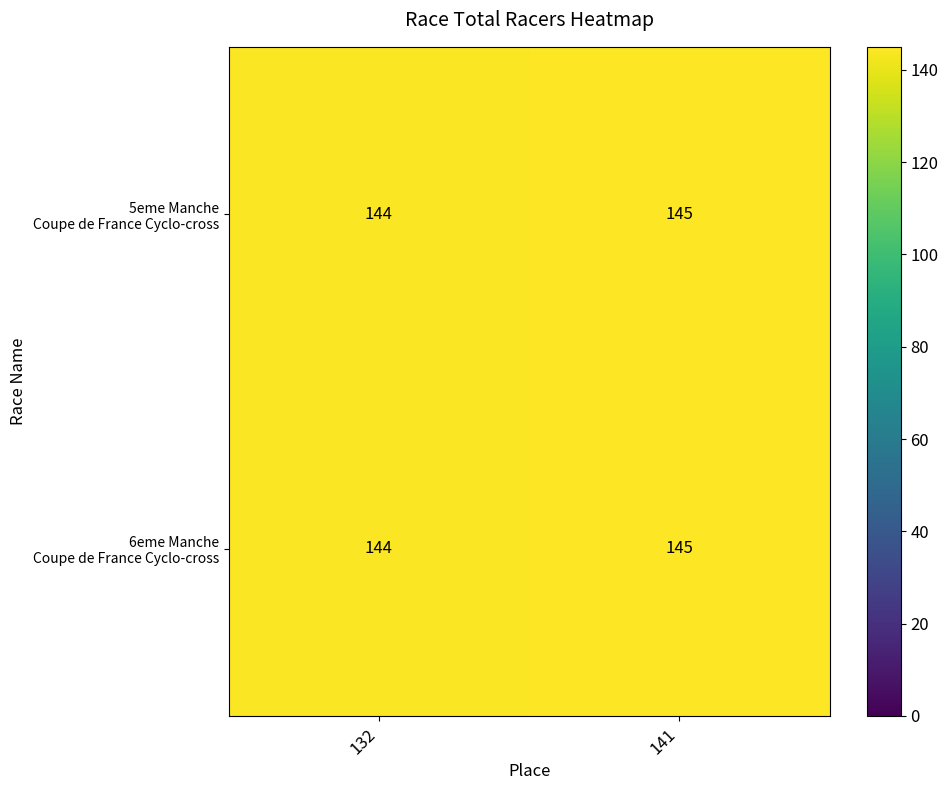

Which category has the highest value across all series?

141